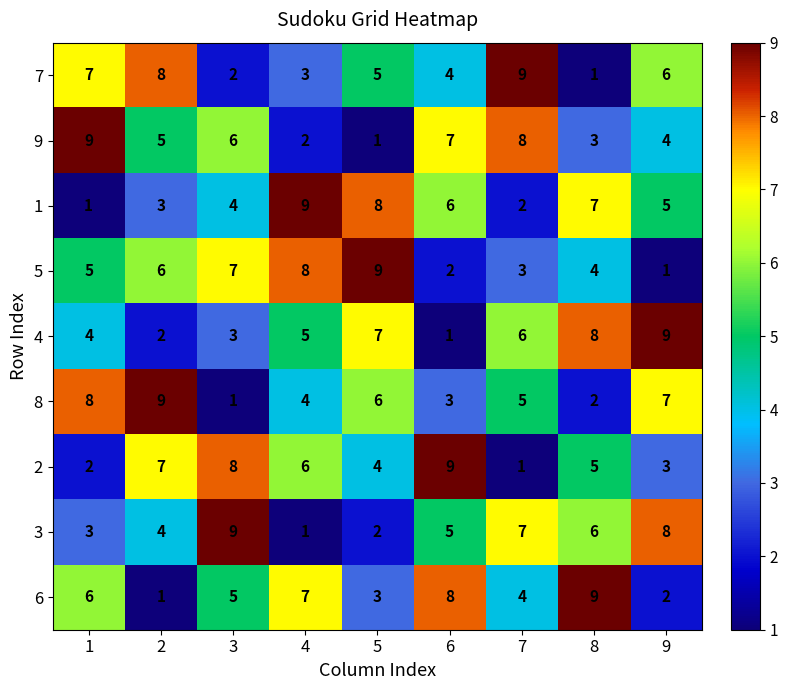

How many 5 values are between 3 and 7?

5